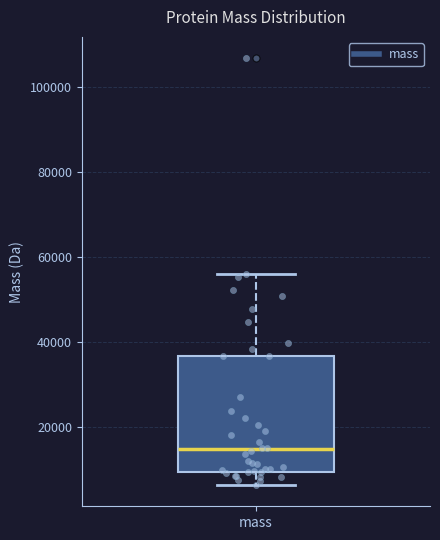

Transcribe this box plot: give where the median line is, the range the box spans, and where the two whiskers end, as read against the y-axis. The values are not printed on the chart, so give them approximately, as read against the axis.

median 14000, box 10000 to 36000, whiskers 6000 to 56000